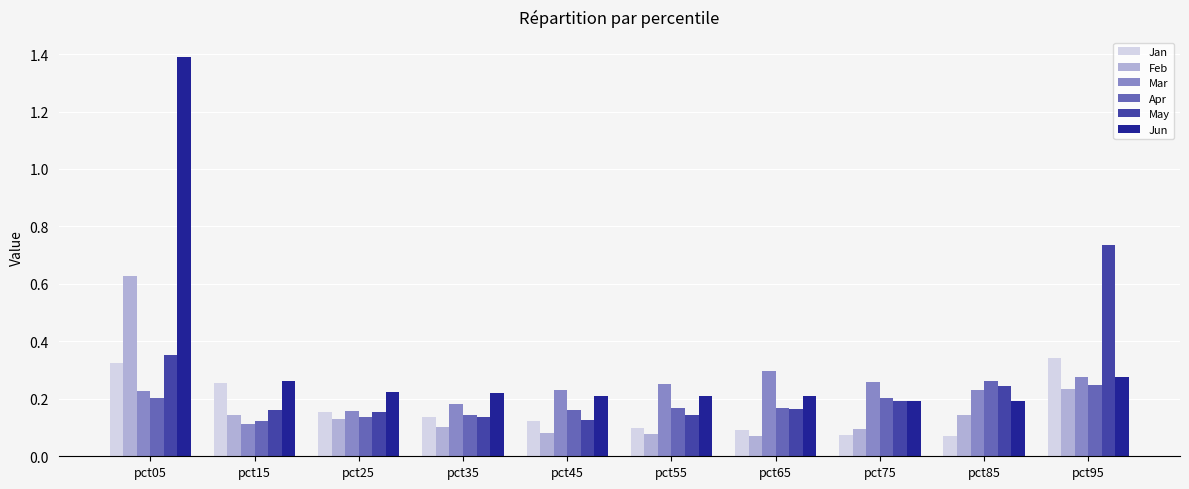

Count the Mar values in the range 0 to 1.

10